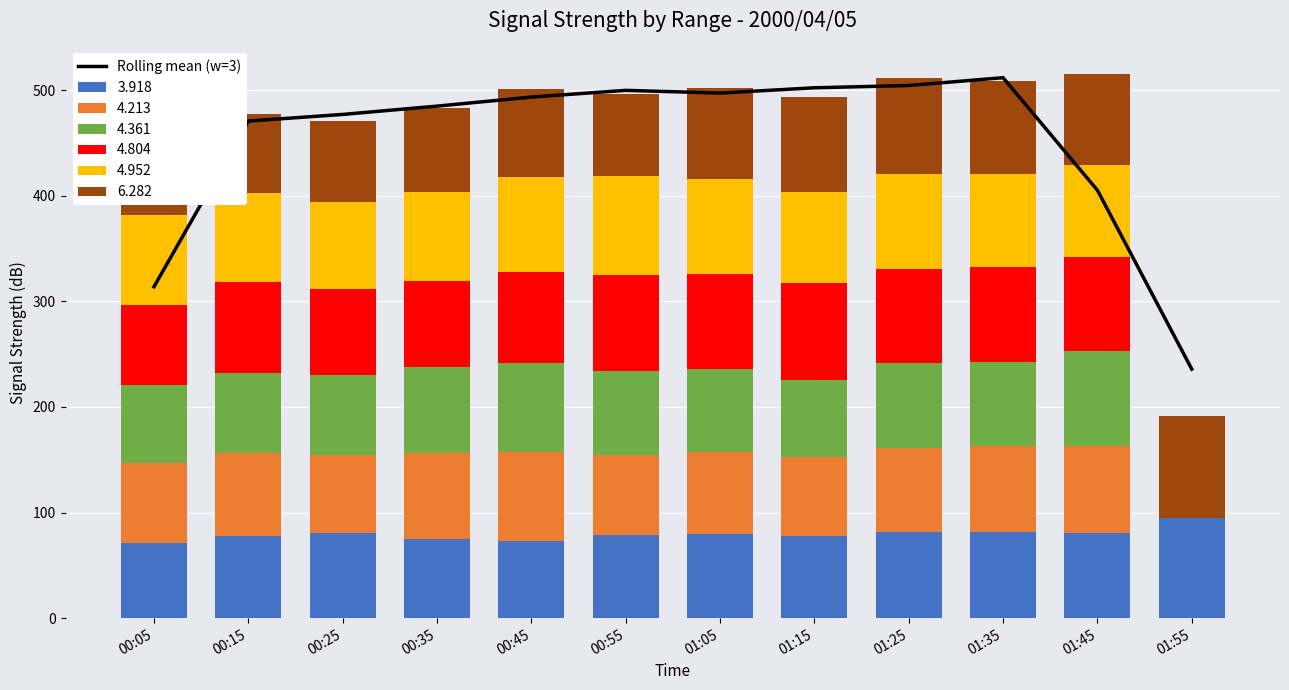

Are the bars horizontal?

No